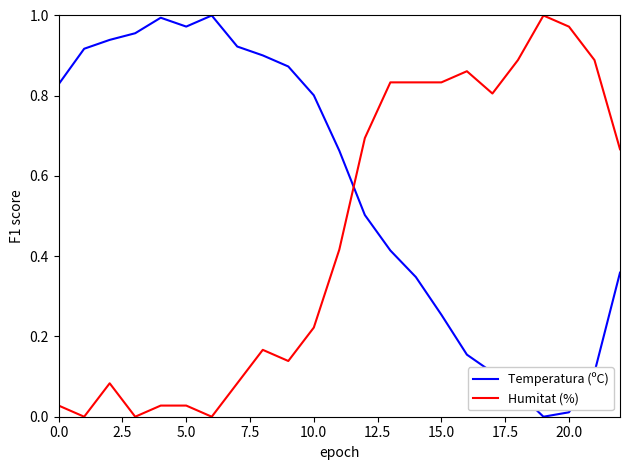

Which series has the largest total across all categories?

Temperatura (ºC)